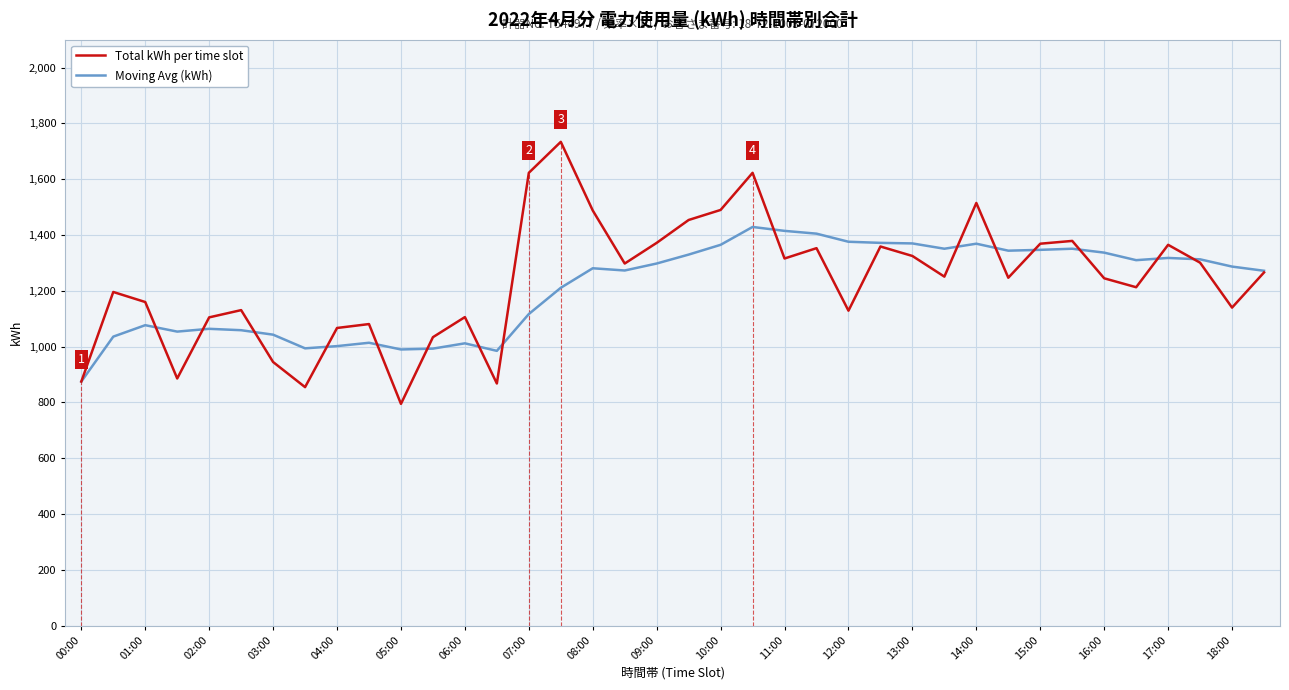

Rank the series by their maximum value, from highest to lowest.

Total kWh per time slot, Moving Avg (kWh)